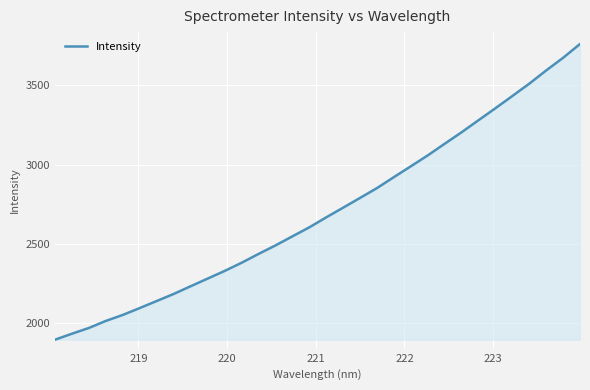

What is the difference between the maximum and minimum values?

1869.6